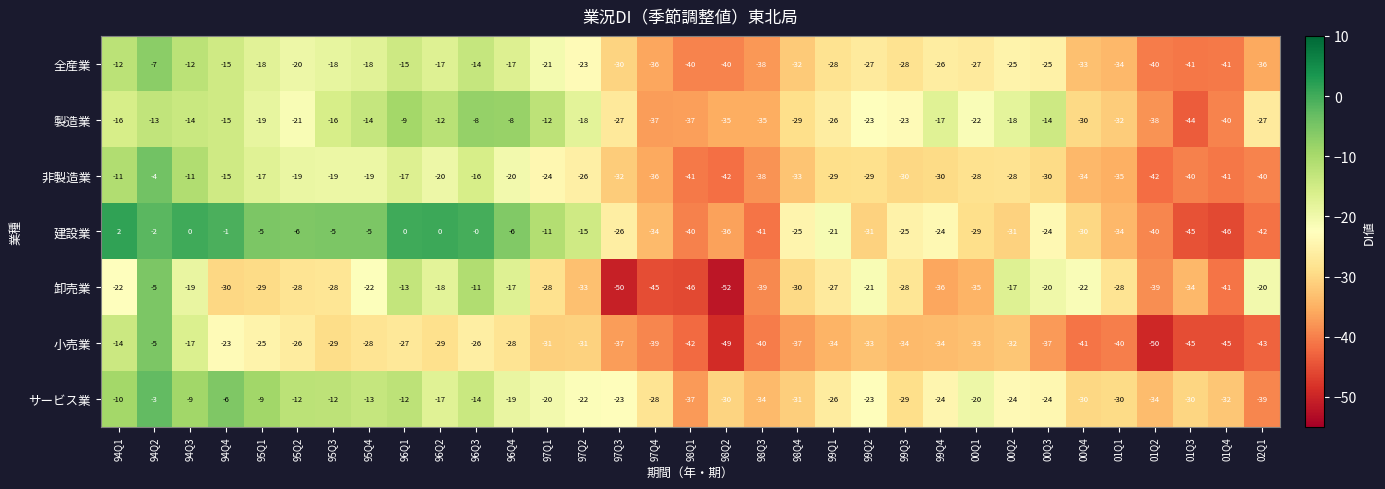

What value does the 製造業 series have at 98Q1, to the nearest 5?

-35